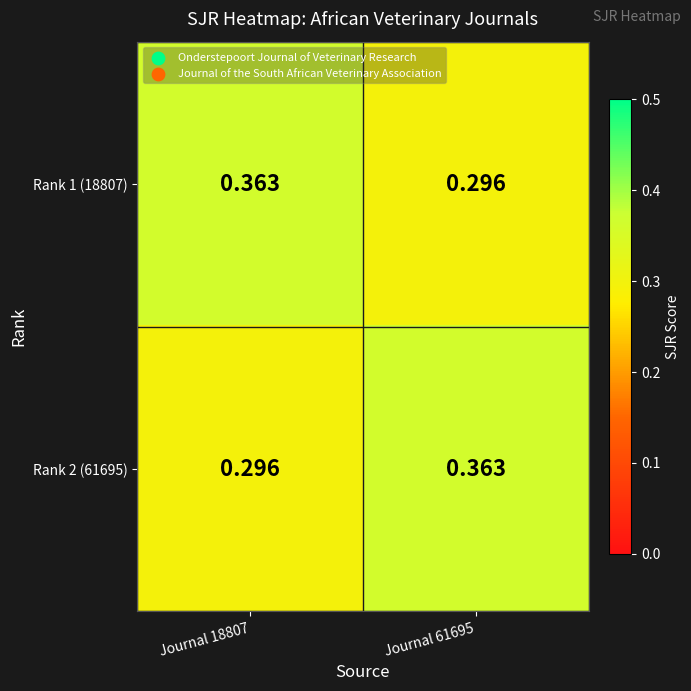

Is the value of Rank 2 (61695) at Journal 61695 greater than the value of Rank 1 (18807) at Journal 61695?

Yes